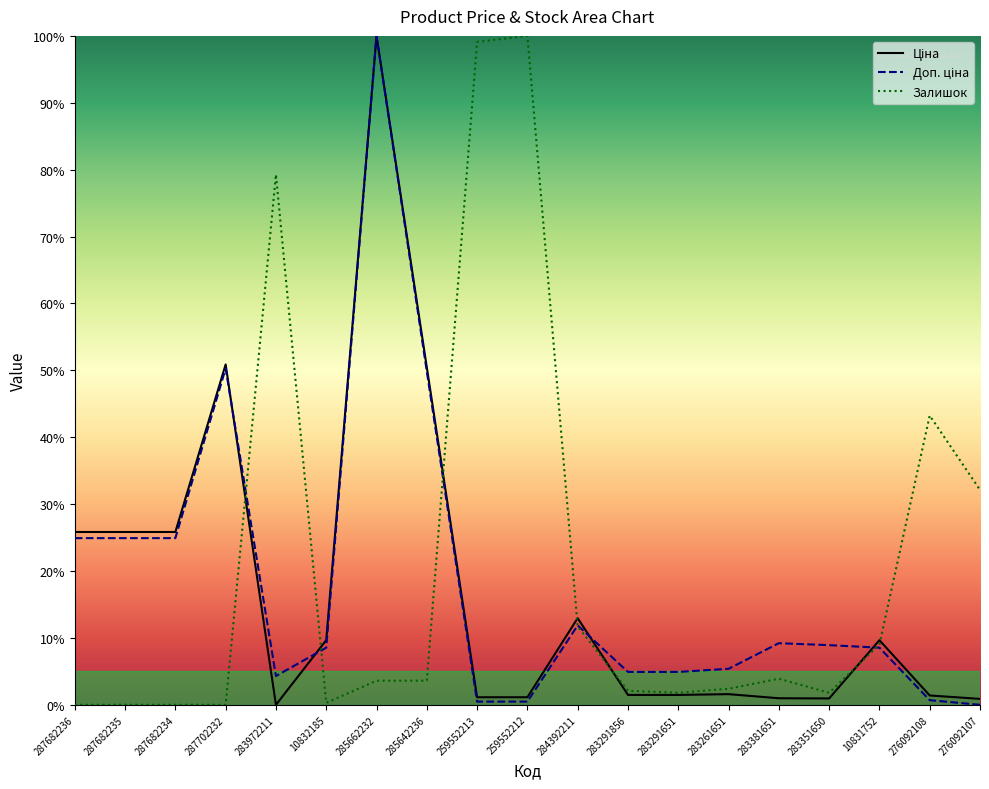

At which category is the sum across all series the highest?

285662232